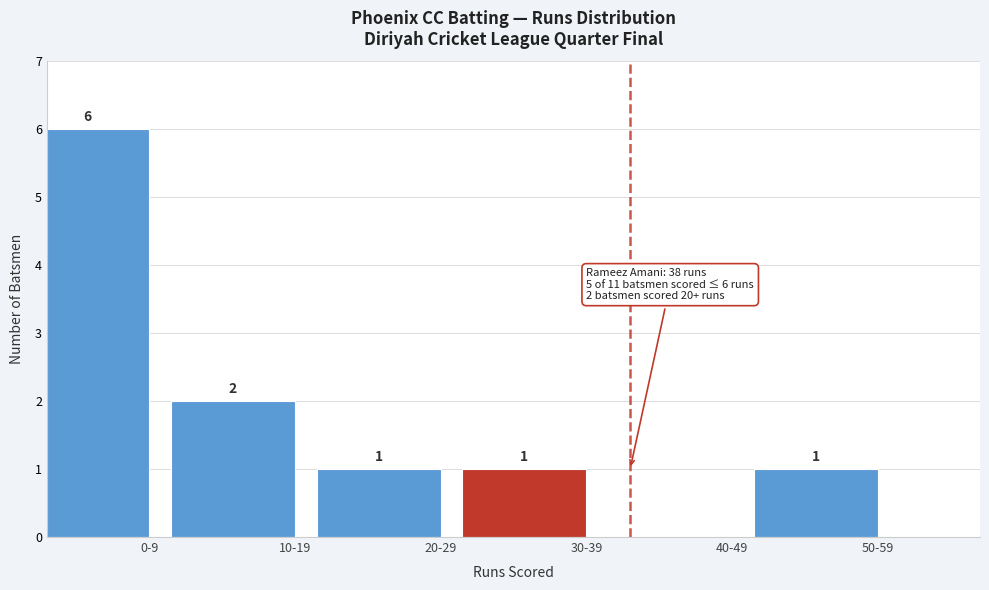

Reading left to right, extract all data points from this chart.

0-9=6	10-19=2	20-29=1	30-39=1	40-49=0	50-59=1